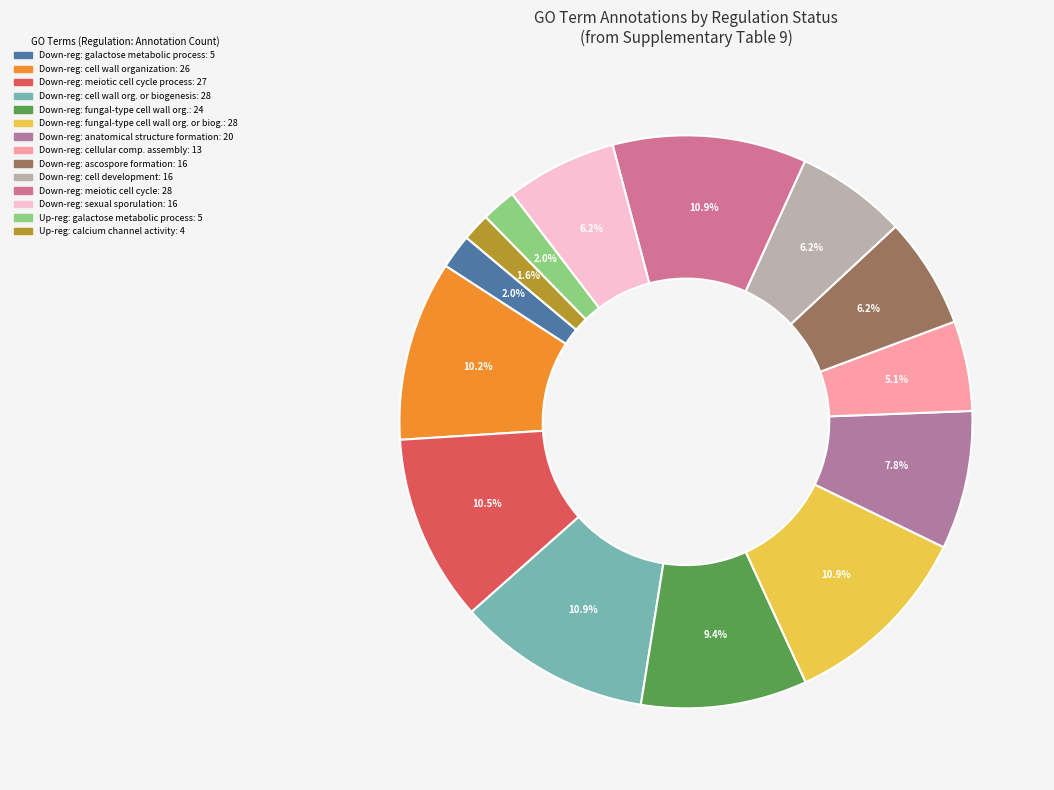

How many slices are in this pie chart?

14